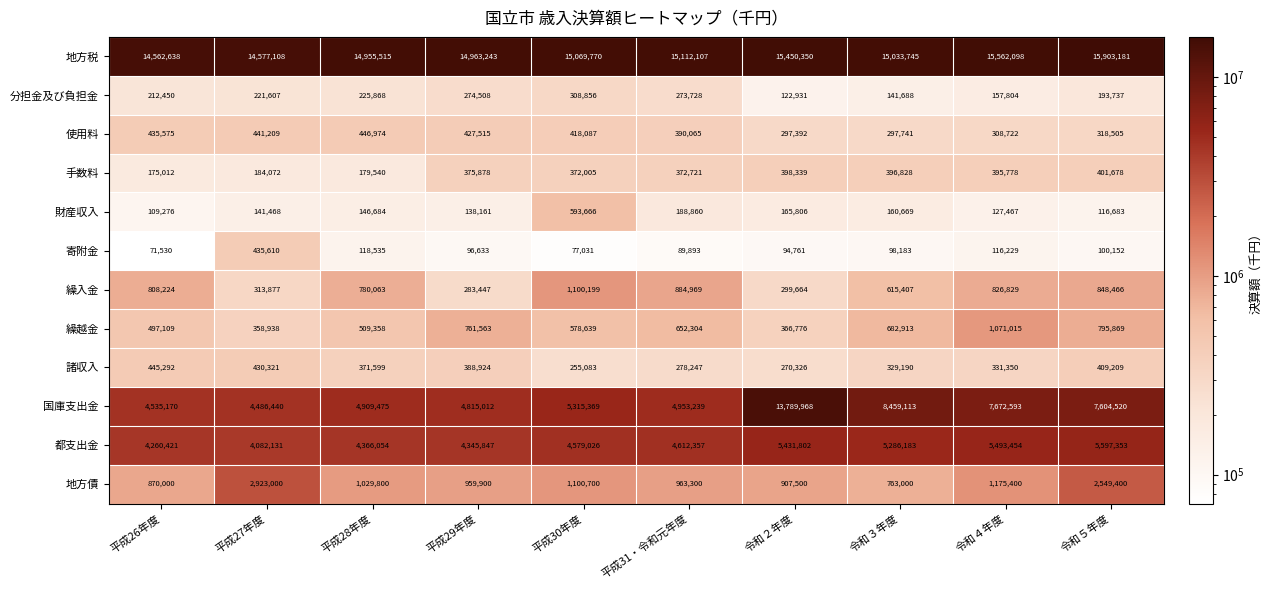

What is the sum of all 地方債 values?

13242000